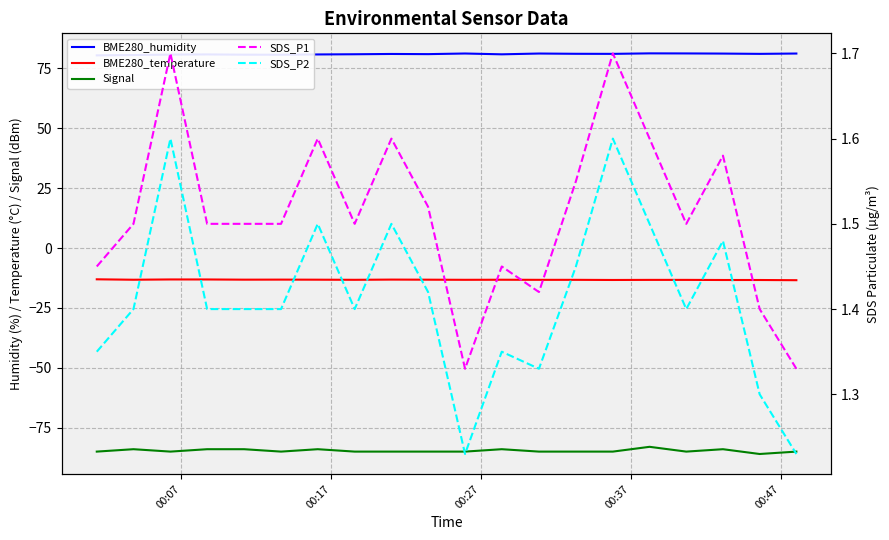

In BME280_humidity, how many points are lower than both neighbors (excluding endpoints)?

5